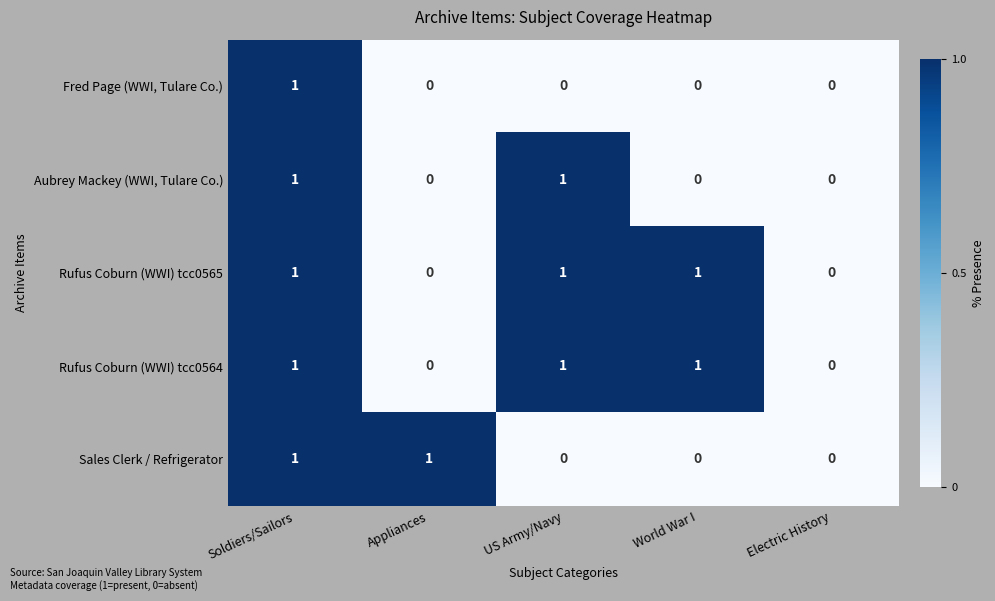

Count the Fred Page (WWI, Tulare Co.) values in the range 0 to 1.

5